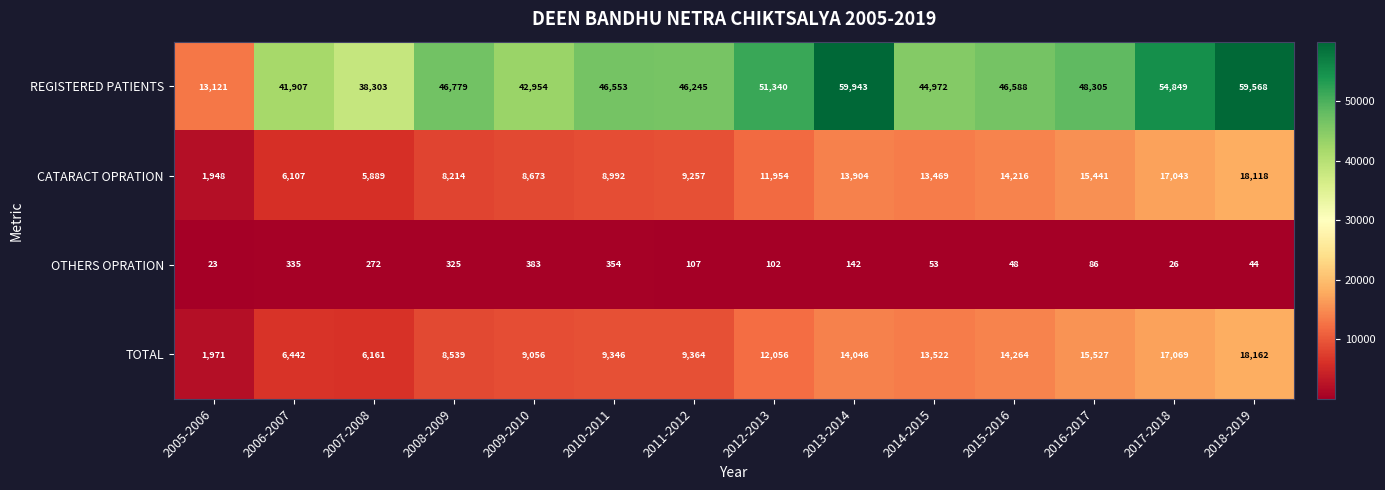

Rank the series by their maximum value, from lowest to highest.

OTHERS OPRATION, CATARACT OPRATION, TOTAL, REGISTERED PATIENTS